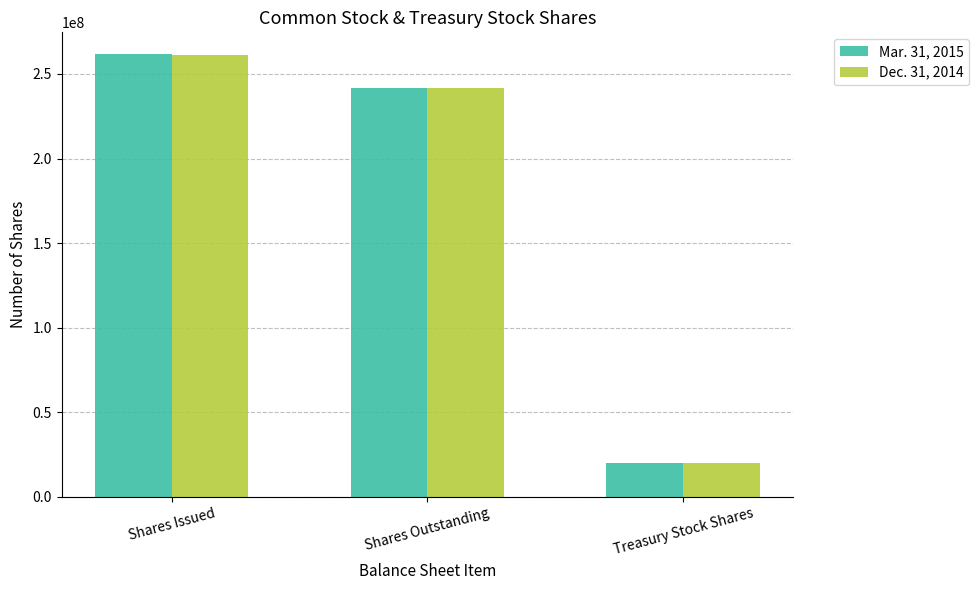

What position from the left is Shares Outstanding?

2